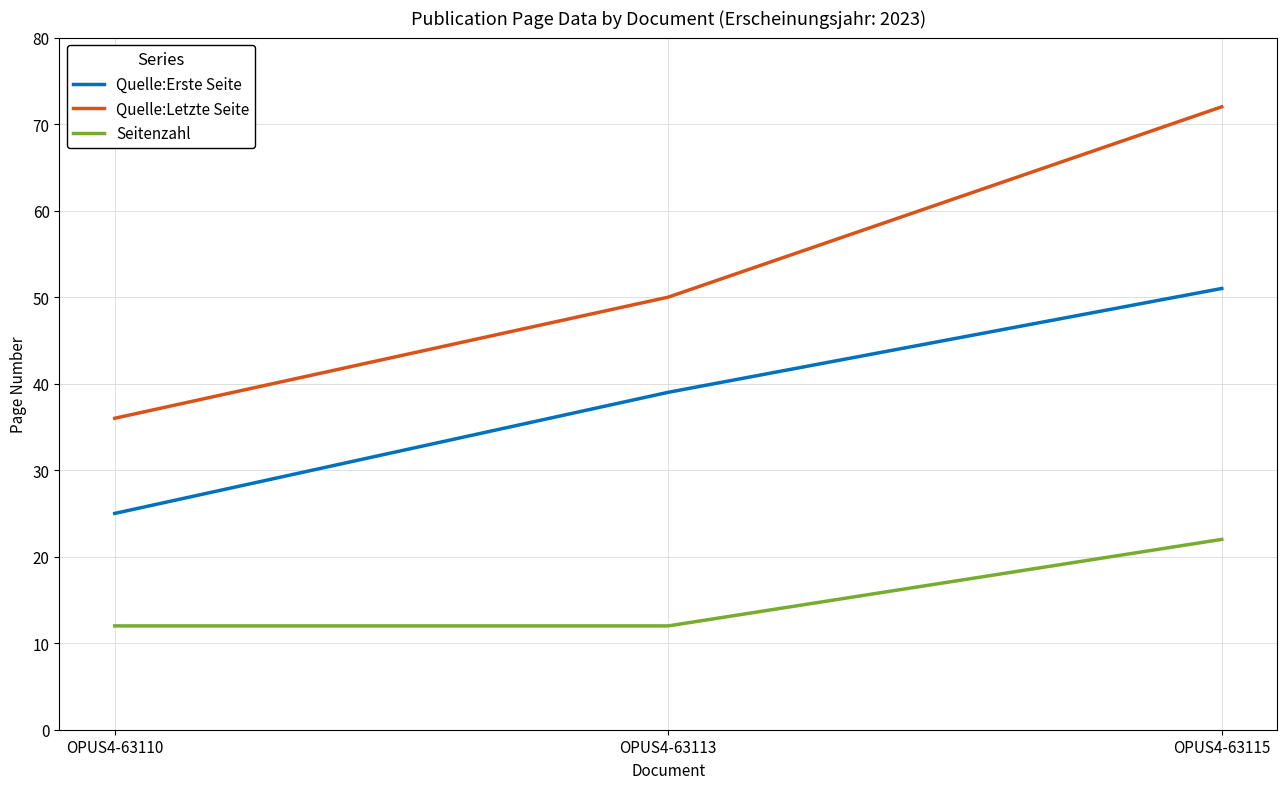

Rank the series at OPUS4-63115 from lowest to highest value.

Seitenzahl, Quelle:Erste Seite, Quelle:Letzte Seite